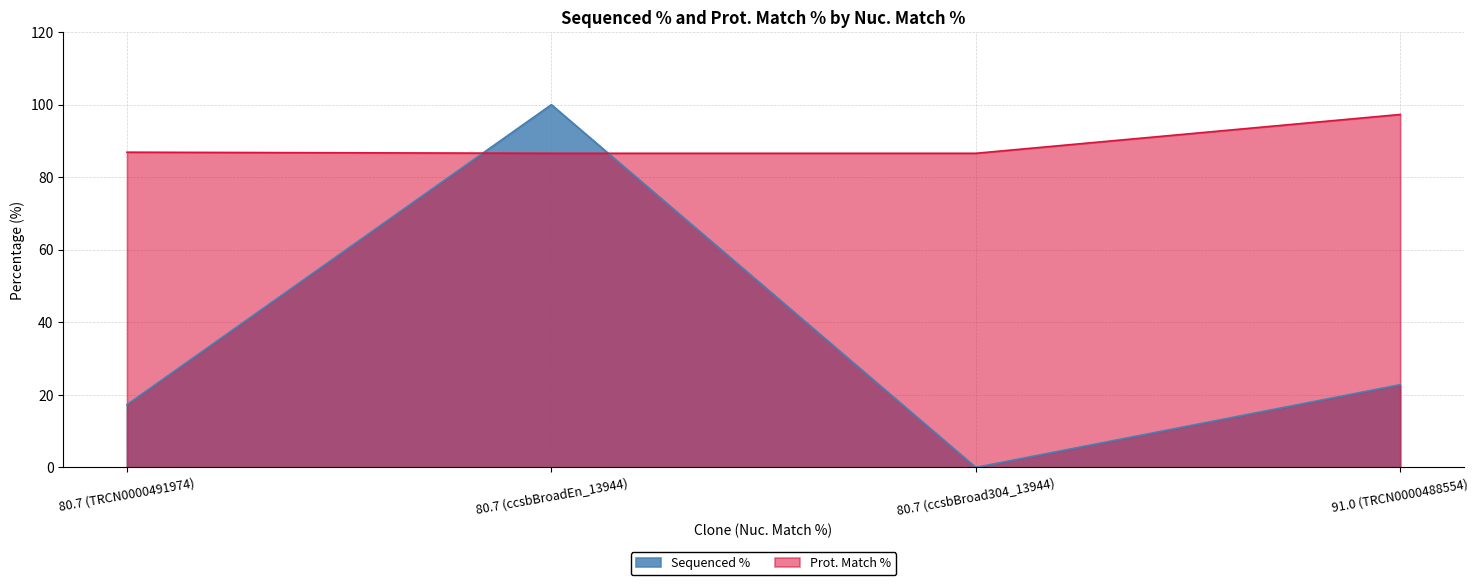

True or false: Sequenced % has more than 2 interior local peaks.

False